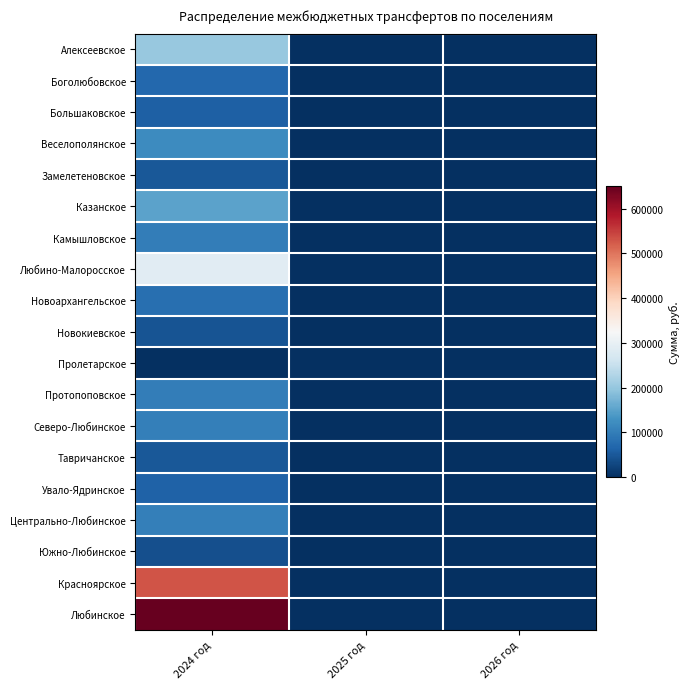

Reading left to right, transcribe all the data shown in this chart.

Алексеевское: 2024 год=201770	2025 год=0	2026 год=0
Боголюбовское: 2024 год=69384	2025 год=0	2026 год=0
Большаковское: 2024 год=60385	2025 год=0	2026 год=0
Веселополянское: 2024 год=120262	2025 год=0	2026 год=0
Замелетеновское: 2024 год=50605	2025 год=0	2026 год=0
Казанское: 2024 год=150636	2025 год=0	2026 год=0
Камышловское: 2024 год=101033	2025 год=0	2026 год=0
Любино-Малоросское: 2024 год=288980	2025 год=0	2026 год=0
Новоархангельское: 2024 год=80484	2025 год=0	2026 год=0
Новокиевское: 2024 год=43601	2025 год=0	2026 год=0
Пролетарское: 2024 год=224	2025 год=0	2026 год=0
Протопоповское: 2024 год=100394	2025 год=0	2026 год=0
Северо-Любинское: 2024 год=102655	2025 год=0	2026 год=0
Тавричанское: 2024 год=50253	2025 год=0	2026 год=0
Увало-Ядринское: 2024 год=62783	2025 год=0	2026 год=0
Центрально-Любинское: 2024 год=102073	2025 год=0	2026 год=0
Южно-Любинское: 2024 год=40209	2025 год=0	2026 год=0
Красноярское: 2024 год=529722	2025 год=0	2026 год=0
Любинское: 2024 год=650000	2025 год=0	2026 год=0